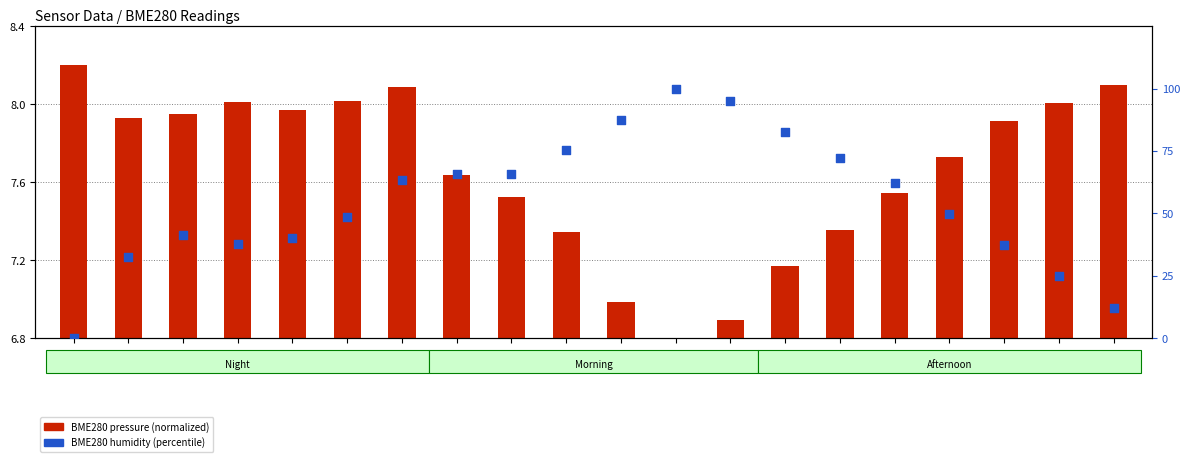

What are all the series names shown in the legend?

BME280 pressure (normalized), BME280 humidity (percentile)